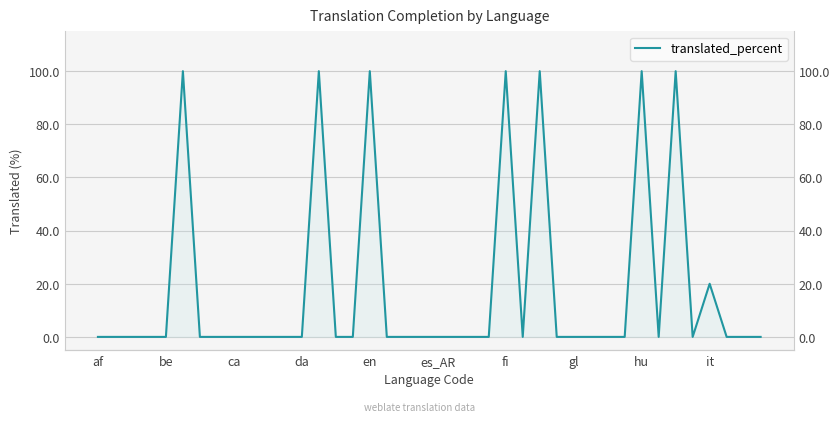

Between 34 and 22, which is larger?

34